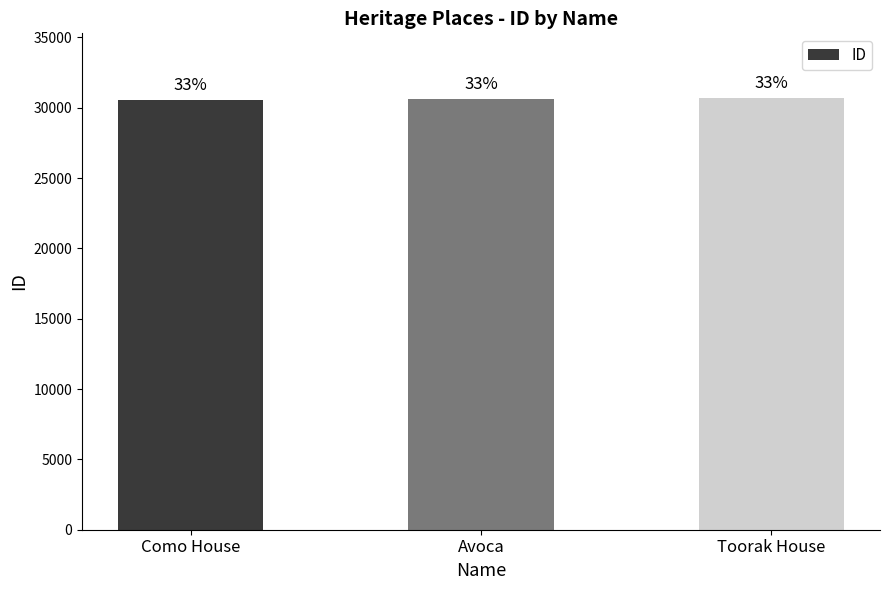

Are the bars horizontal?

No